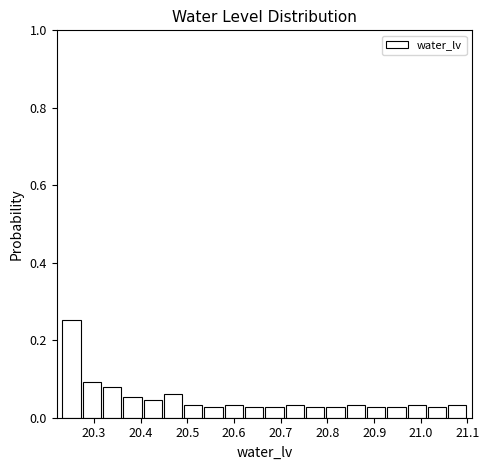

Reading left to right, transcribe this chart: for each bar, give the range it covers on the x-axis and its height. Neither the bar edges nor the heights are printed on the chart, so give them approximately, as read against the axes.

20.23 to 20.27: 0.26
20.27 to 20.32: 0.10
20.32 to 20.36: 0.08
20.36 to 20.40: 0.06
20.40 to 20.45: 0.04
20.45 to 20.49: 0.06
20.49 to 20.53: 0.04
20.53 to 20.58: 0.02
20.58 to 20.62: 0.04
20.62 to 20.67: 0.02
20.67 to 20.71: 0.02
20.71 to 20.75: 0.04
20.75 to 20.80: 0.02
20.80 to 20.84: 0.02
20.84 to 20.88: 0.04
20.88 to 20.93: 0.02
20.93 to 20.97: 0.02
20.97 to 21.01: 0.04
21.01 to 21.06: 0.02
21.06 to 21.10: 0.04